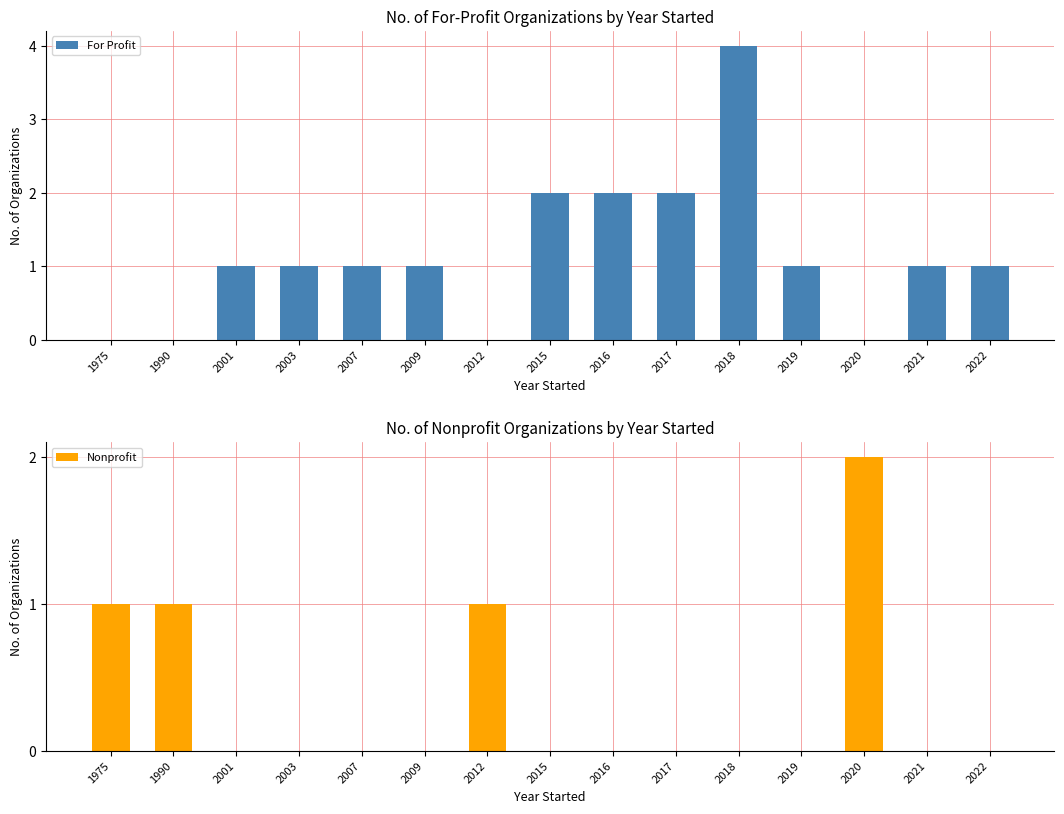

Read the For Profit value at 2007.

1